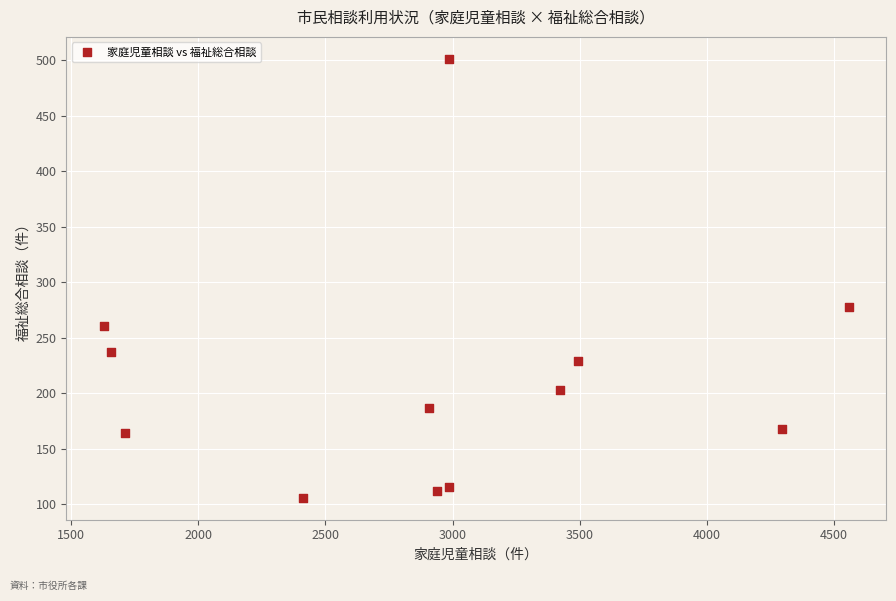

What Y value in the scatter plot is closest to 303?

278